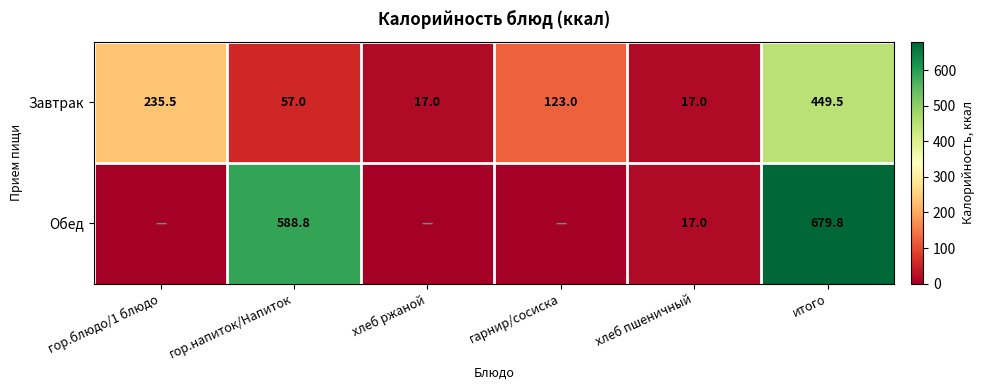

Between гор.напиток/Напиток and хлеб пшеничный, which series saw the biggest shift?

Обед